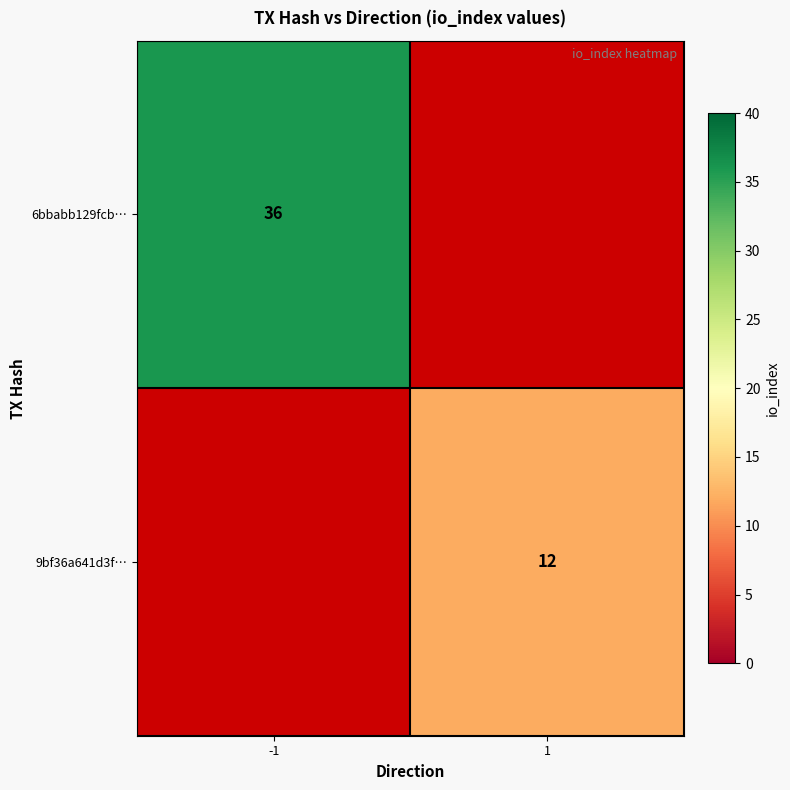

Is the value of 6bbabb129fcb… at -1 greater than the value of 9bf36a641d3f… at 1?

Yes